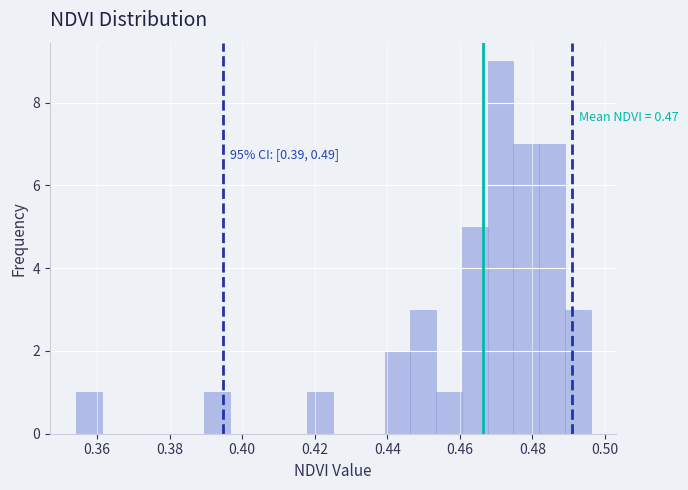

Around what value on the x-axis is the tallest bar? Give the approximate position of its centre, as read against the axis.

0.472